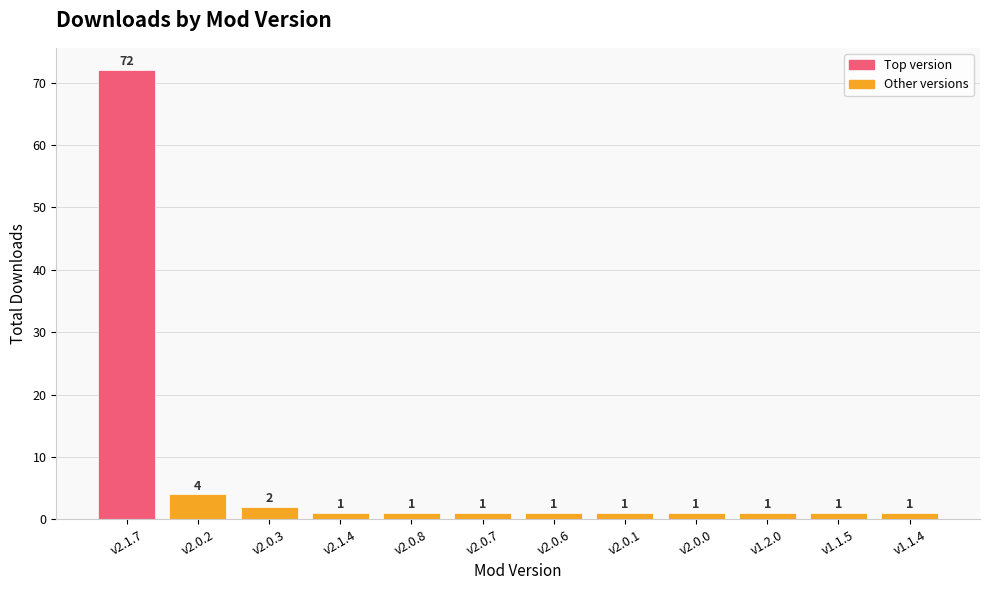

What position from the right is v2.1.7?

12